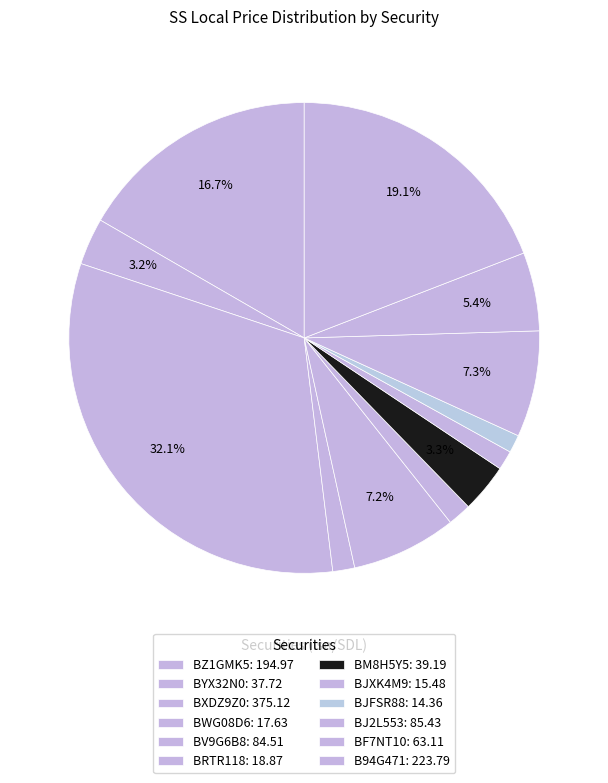

How many segments does this pie chart have?

12